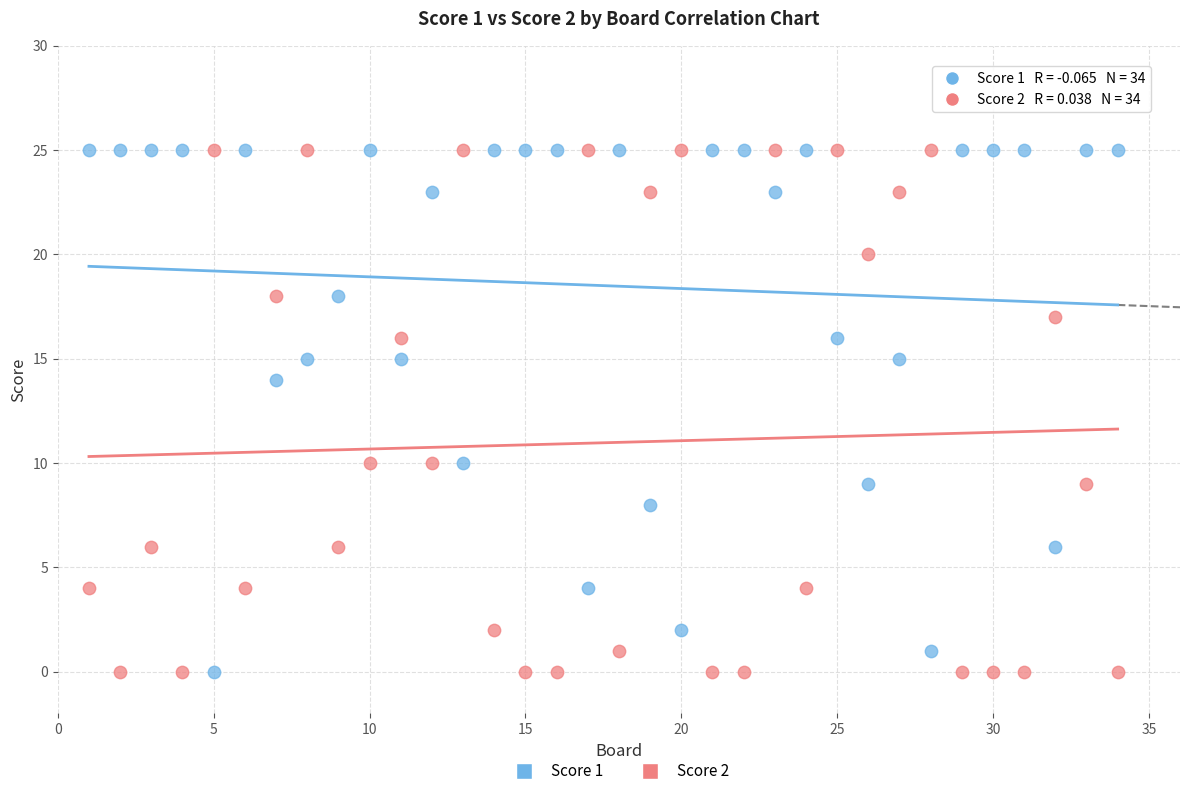

What is the X range (max minus min) for the scatter plot?

33